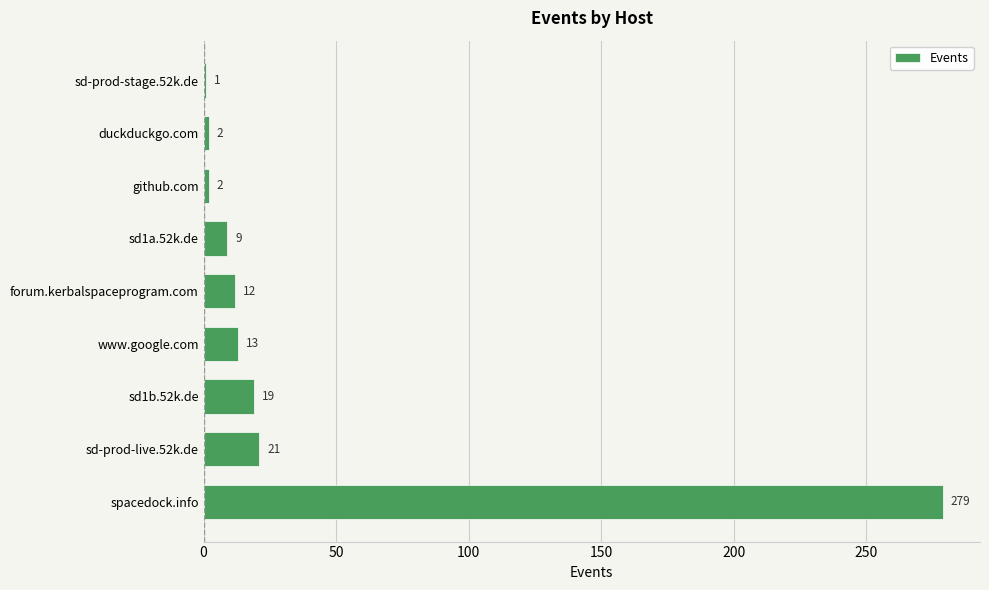

True or false: the data shows 64 at spacedock.info.

False